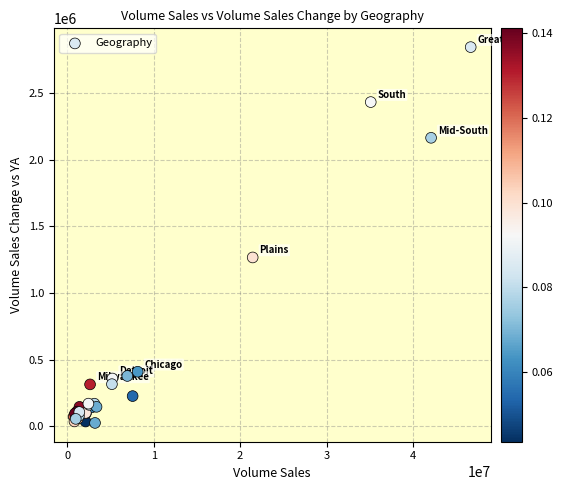

What Y value in the scatter plot is closest to 1434579?

1266460.6